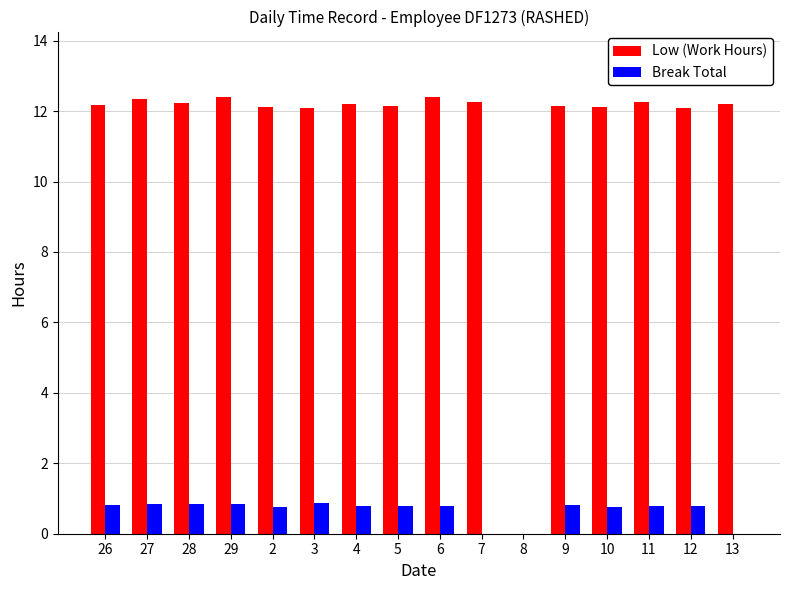

What are all the series names shown in the legend?

Low (Work Hours), Break Total